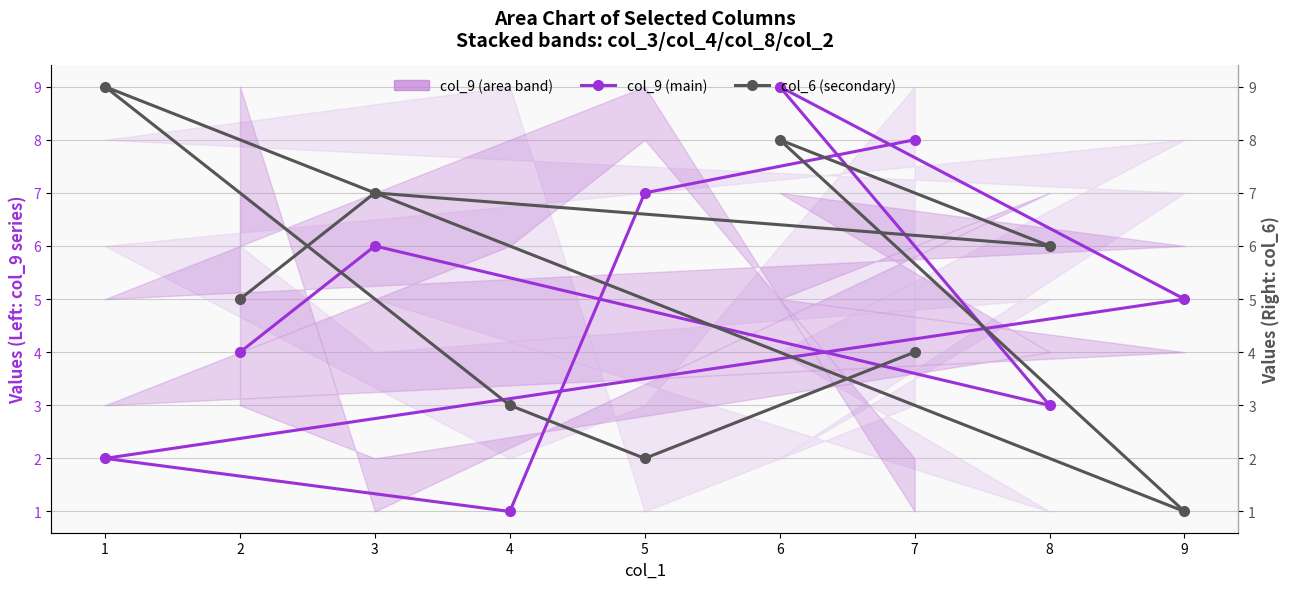

What is the difference between the second highest and second lowest values in the col_9 (main) series?

6